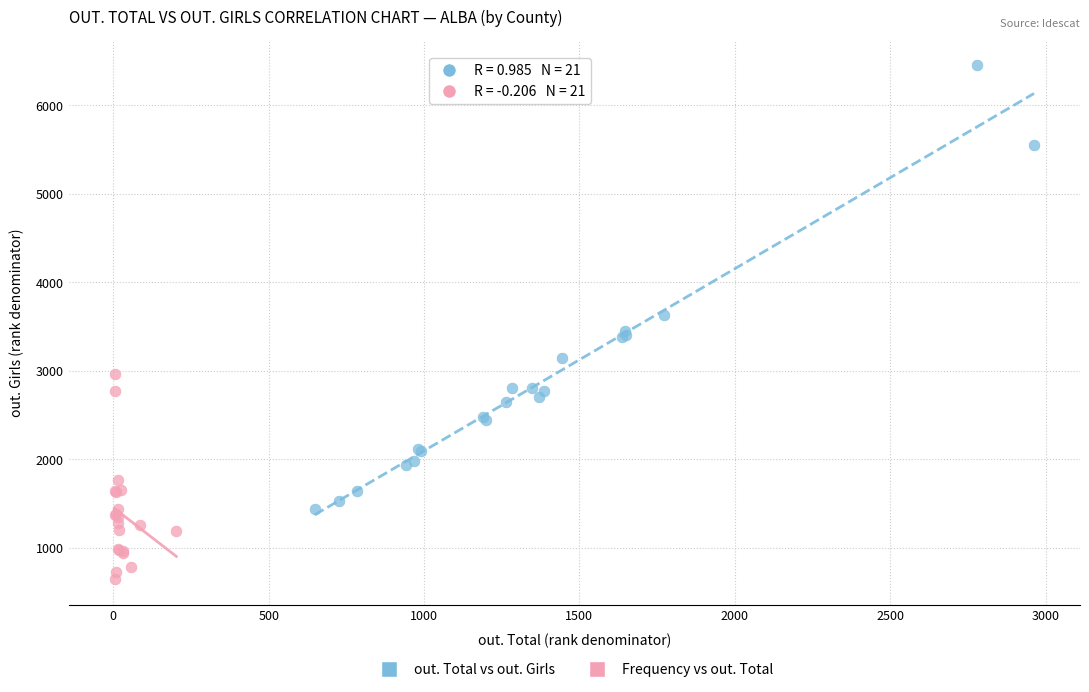

Which series reaches the maximum Y coordinate?

out. Total vs out. Girls